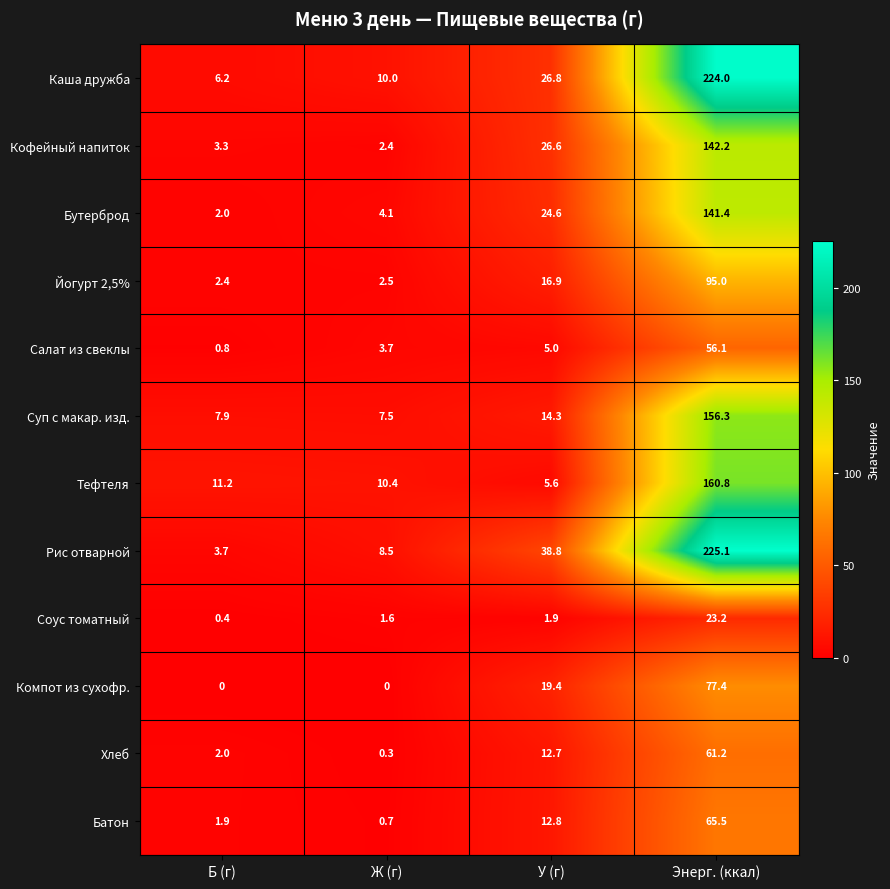

Rank the series by their maximum value, from lowest to highest.

Соус томатный, Салат из свеклы, Хлеб, Батон, Компот из сухофр., Йогурт 2,5%, Бутерброд, Кофейный напиток, Суп с макар. изд., Тефтеля, Каша дружба, Рис отварной